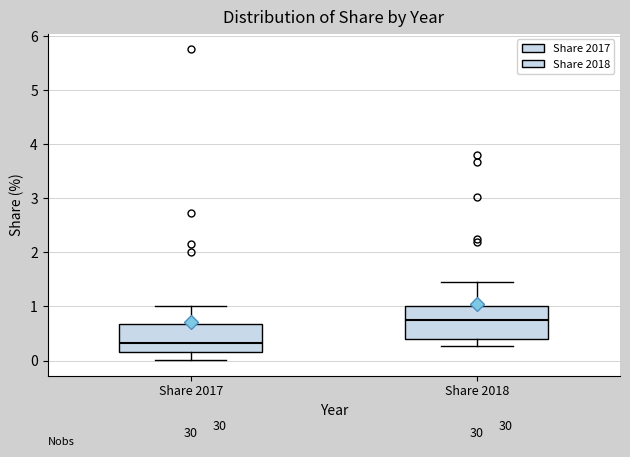

Reading left to right, transcribe this box plot: for each box, give where its median line is, the range the box spans, and where its two whiskers end, as read against the y-axis. The values are not printed on the chart, so give them approximately, as read against the axis.

Share 2017: median 0.3, box 0.2 to 0.7, whiskers 0.0 to 1.0
Share 2018: median 0.8, box 0.4 to 1.0, whiskers 0.3 to 1.5